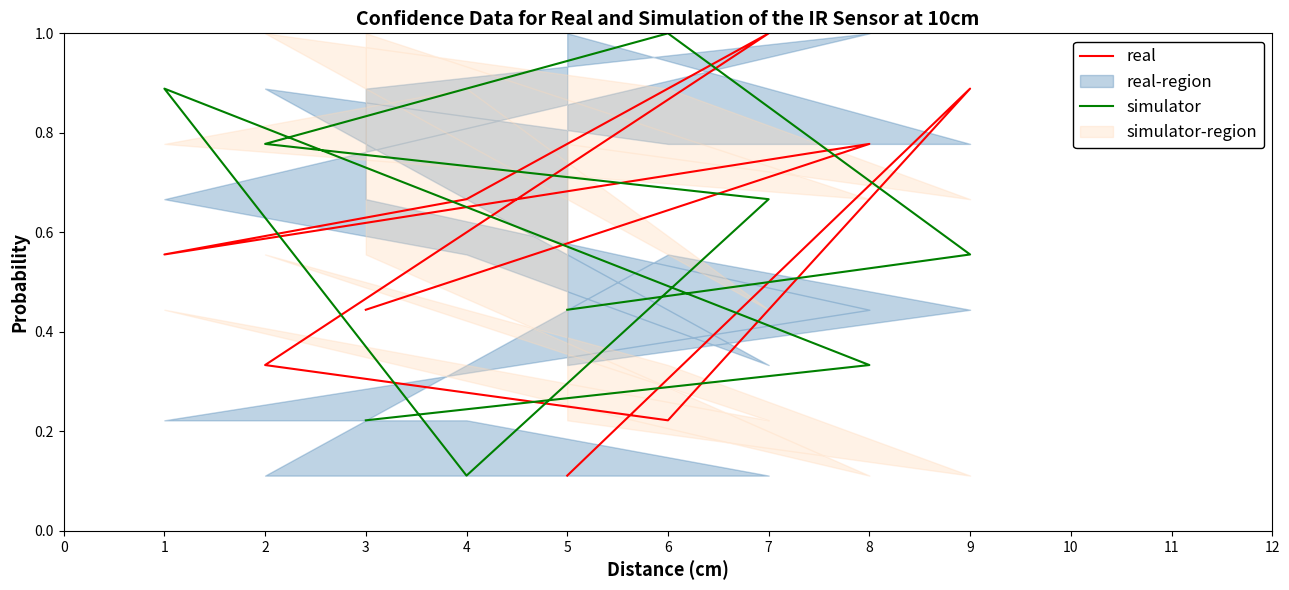

Which series has the widest spread of values?

real